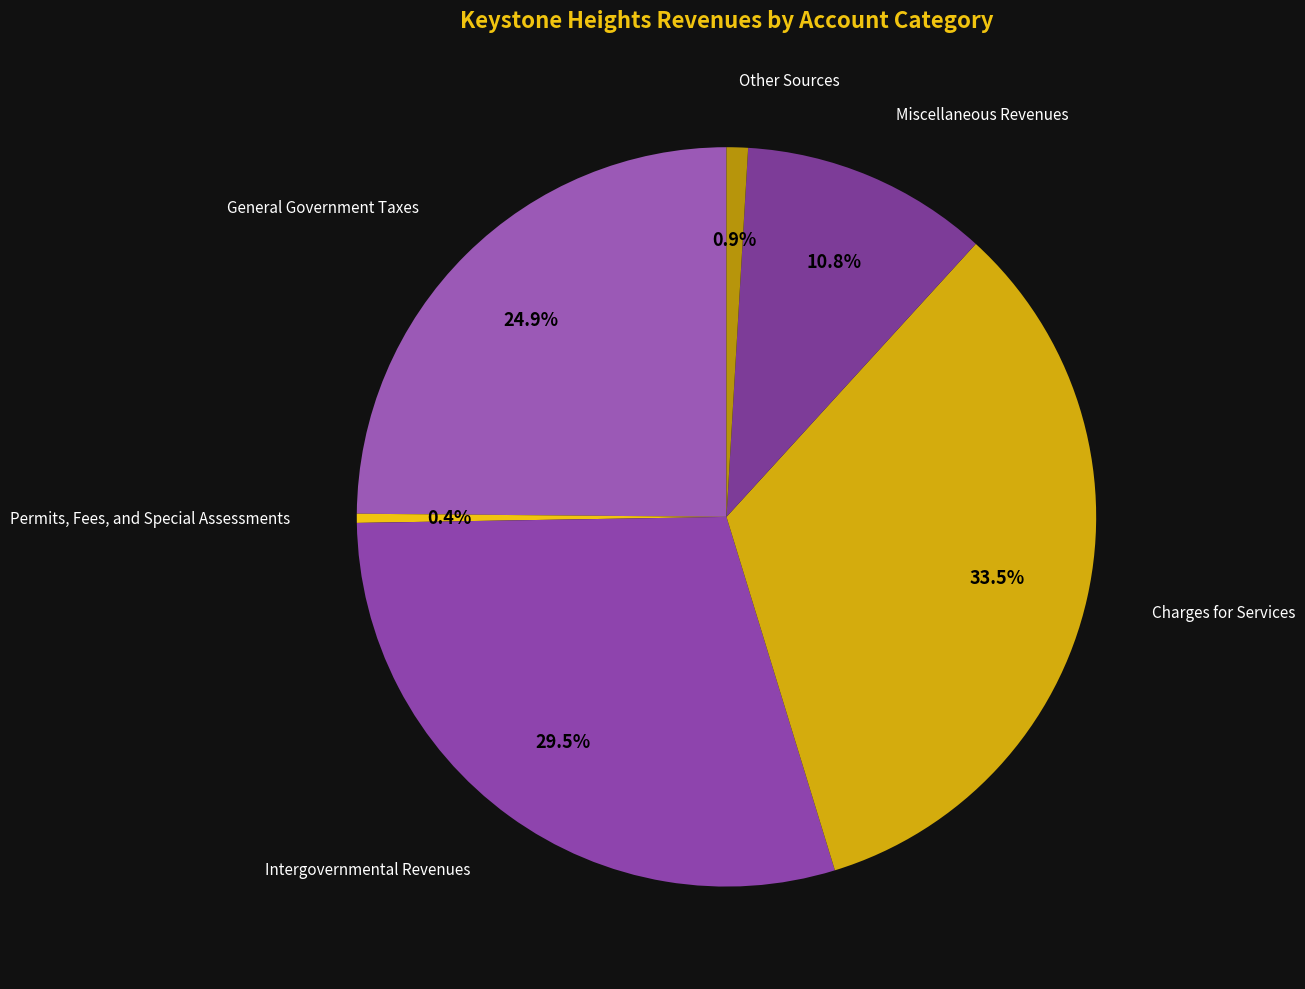

Is there any slice that represents more than half of the pie?

No